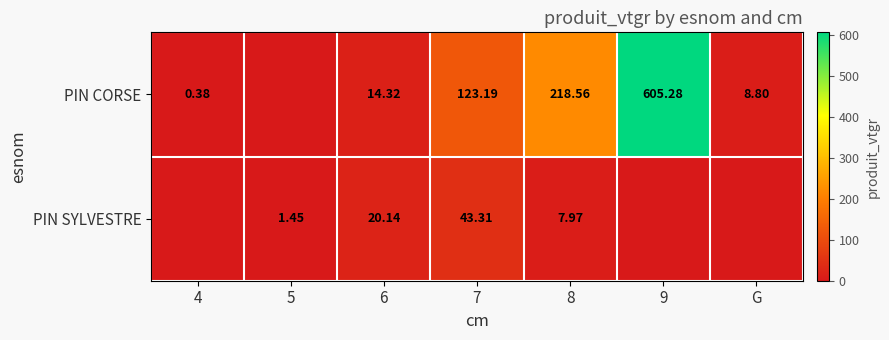

What is the sum of the PIN CORSE values at 4 and 9?

605.7